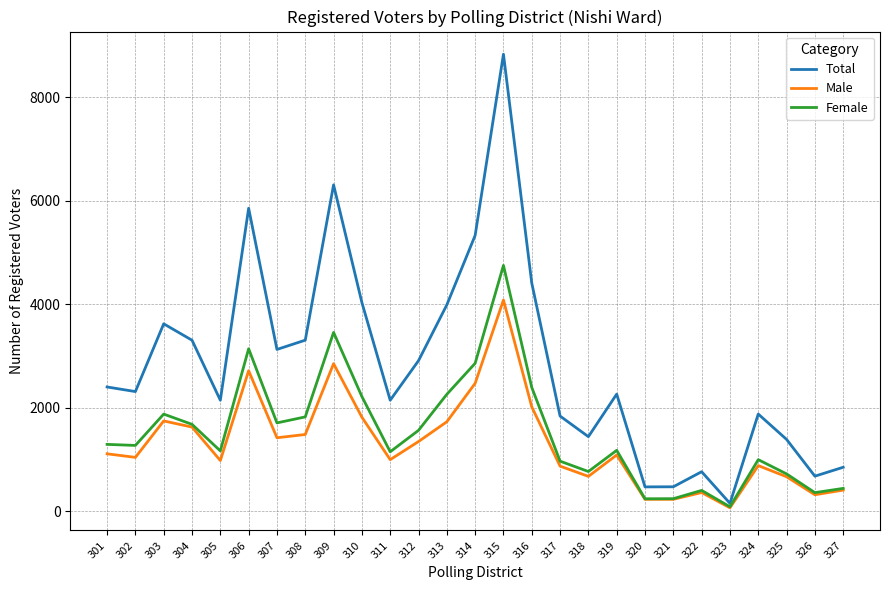

At which category does Female reach its first local peak?

303